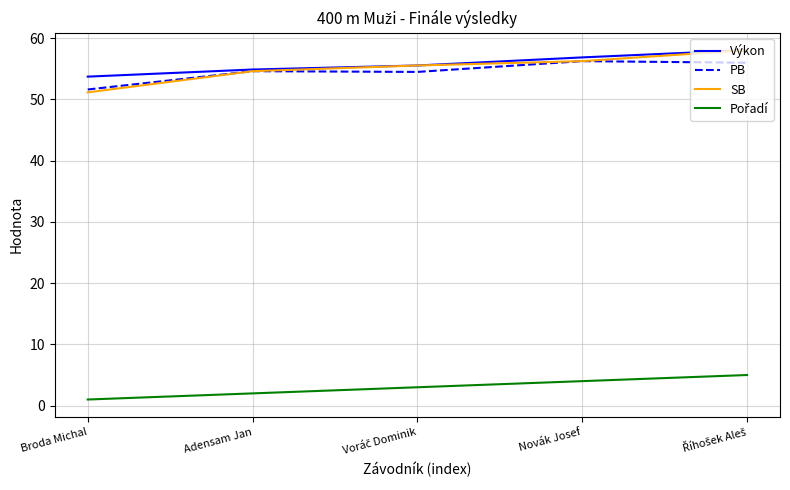

Does the chart display data point markers on the line(s)?

No